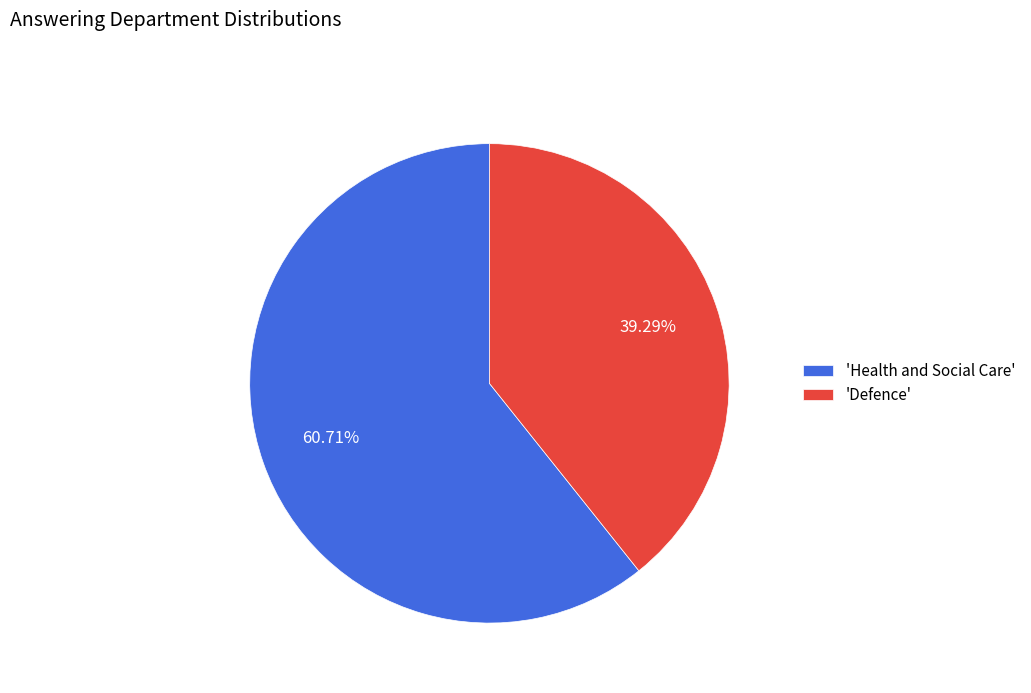

What is the smallest slice in the pie chart?

'Defence'